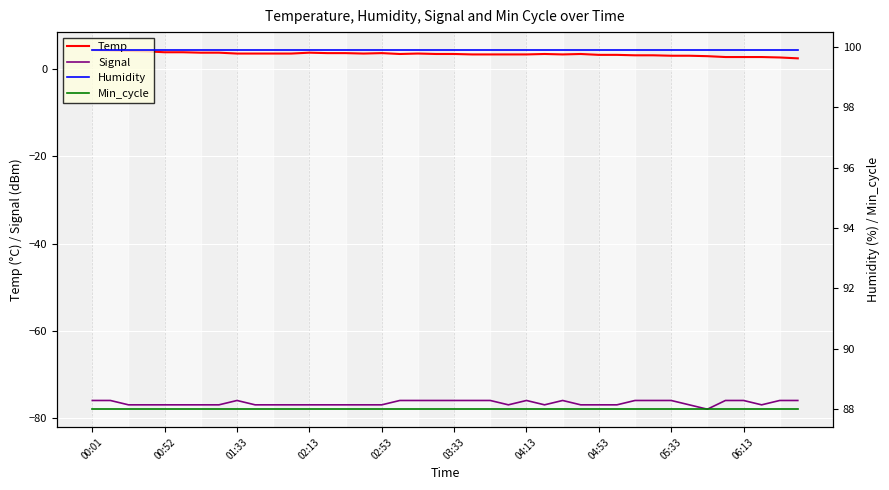

Is it true that Temp equals 3.6 at 10?

True